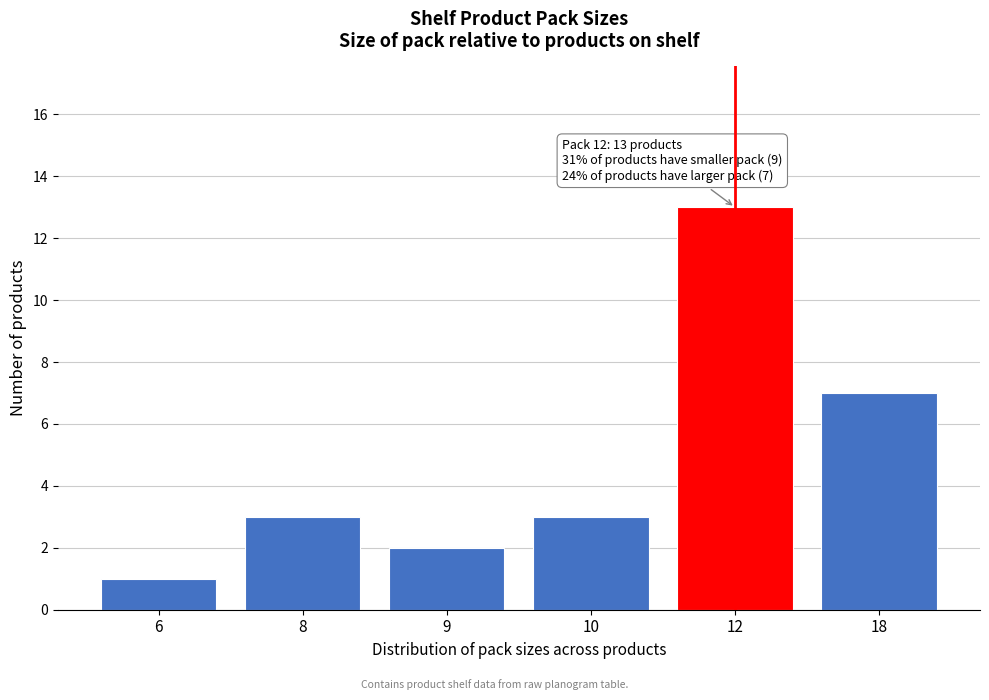

Reading left to right, extract all data points from this chart.

6=1	8=3	9=2	10=3	12=13	18=7